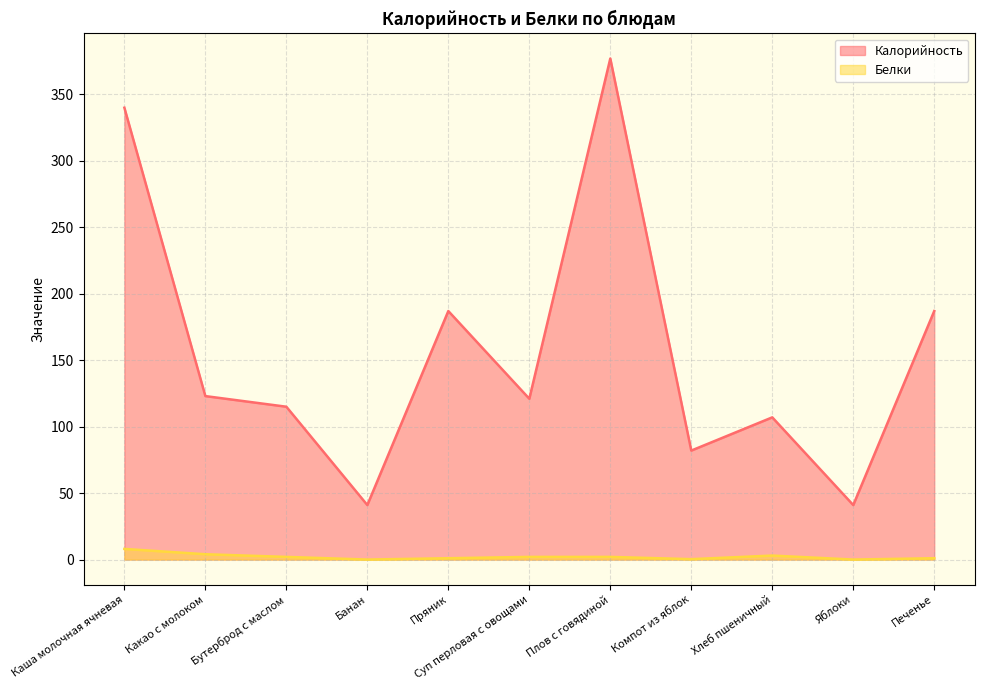

Which series has the largest total across all categories?

Калорийность